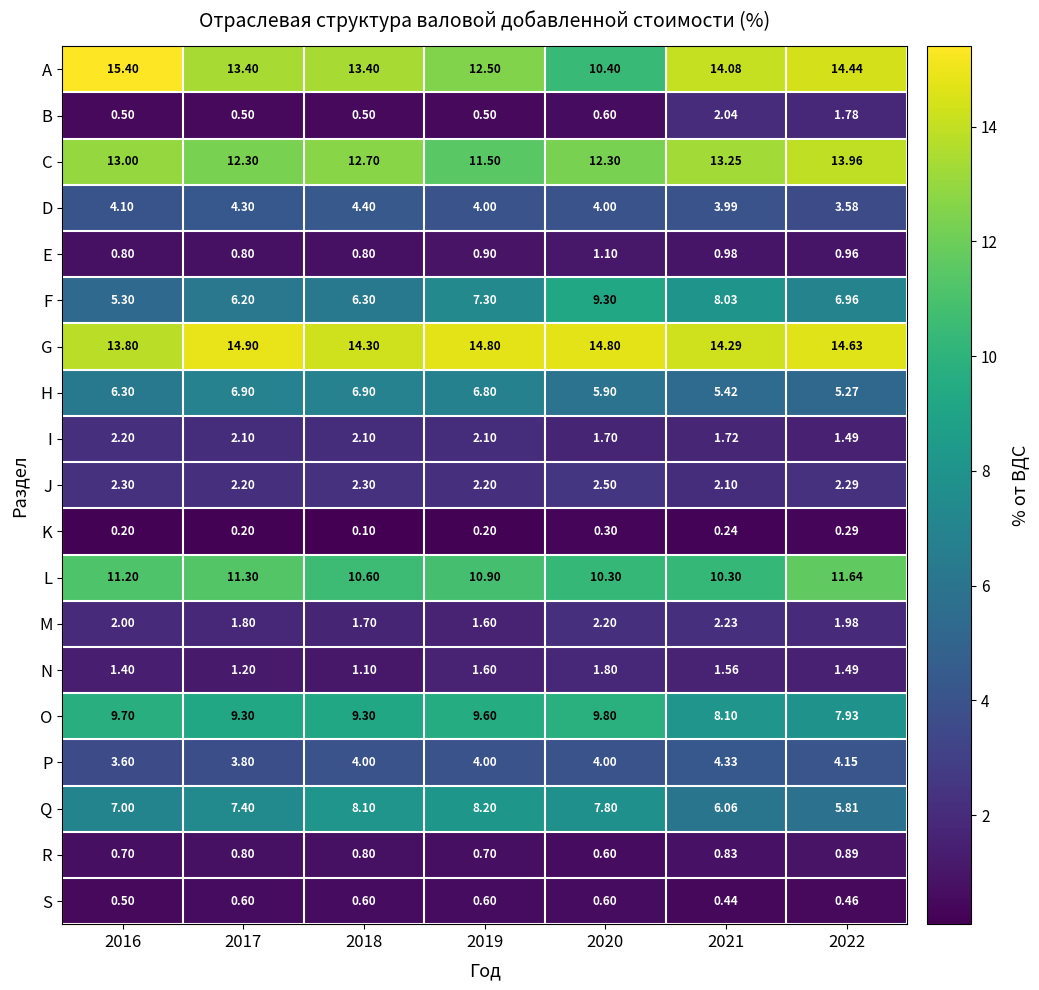

Between 2016 and 2022, which series saw the biggest shift?

O